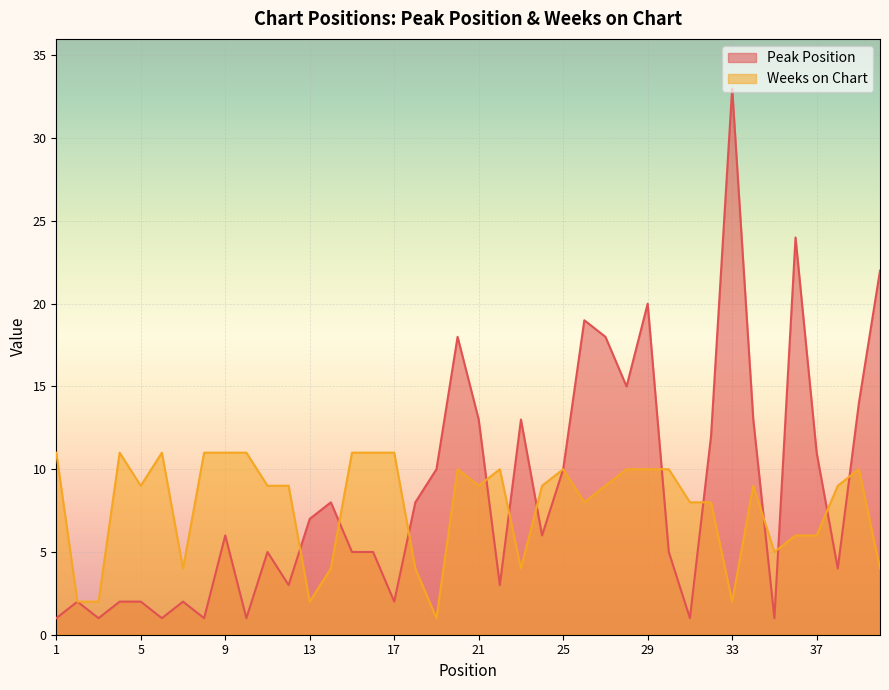

Which category has the lowest value across all series?

1